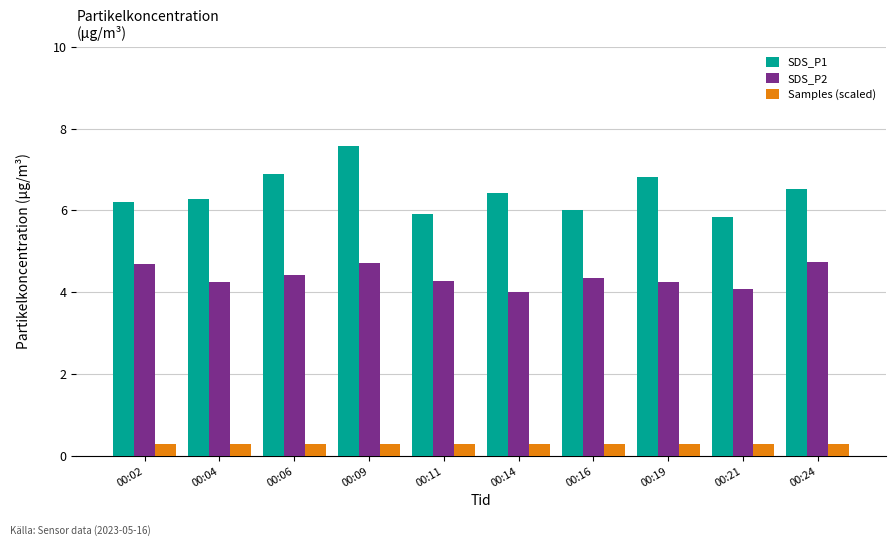

What is the value of the Samples (scaled) bar at the 4th from the left?

0.3